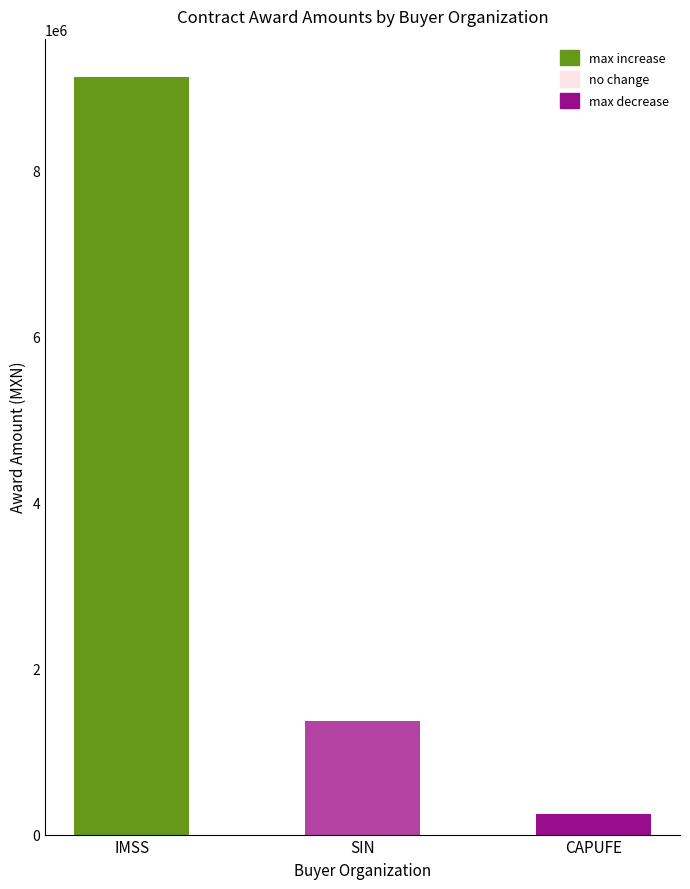

What position from the left is IMSS?

1